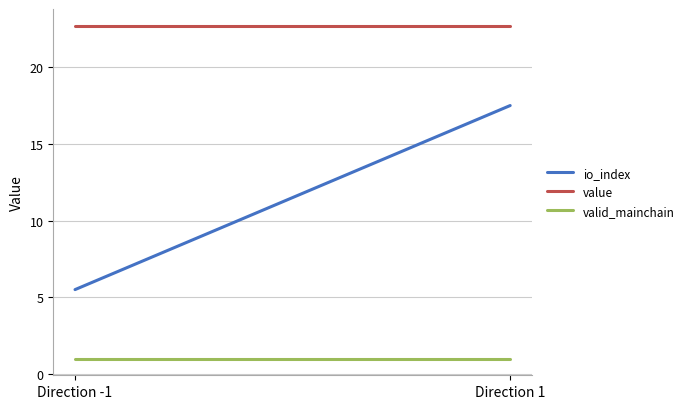

Where is valid_mainchain nearest to the value 1?

Direction -1